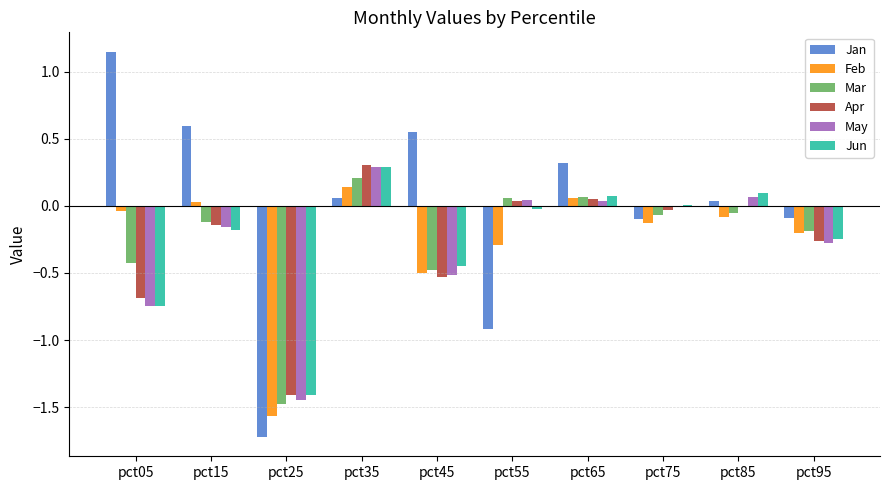

Between pct35 and pct45, which series saw the biggest shift?

Apr